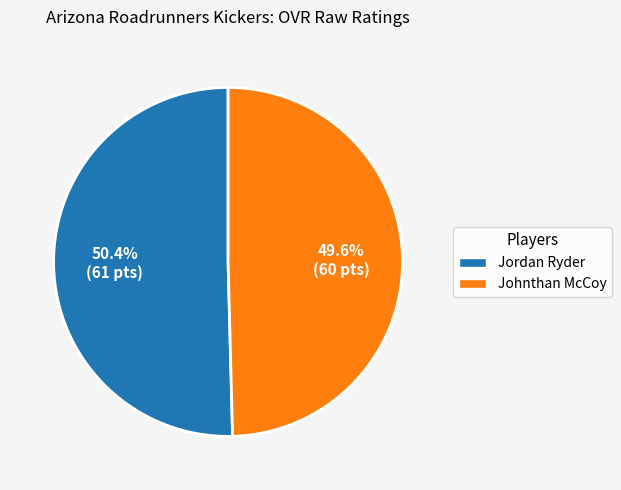

Which slice is the smallest?

Johnthan McCoy